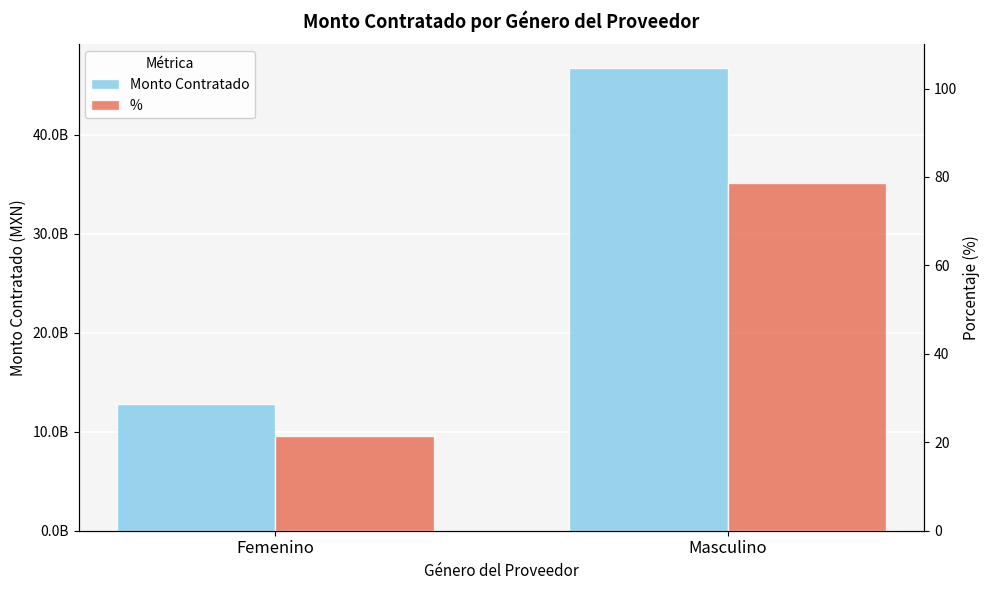

Is it true that Monto Contratado equals 28725690756.6 at Masculino?

False